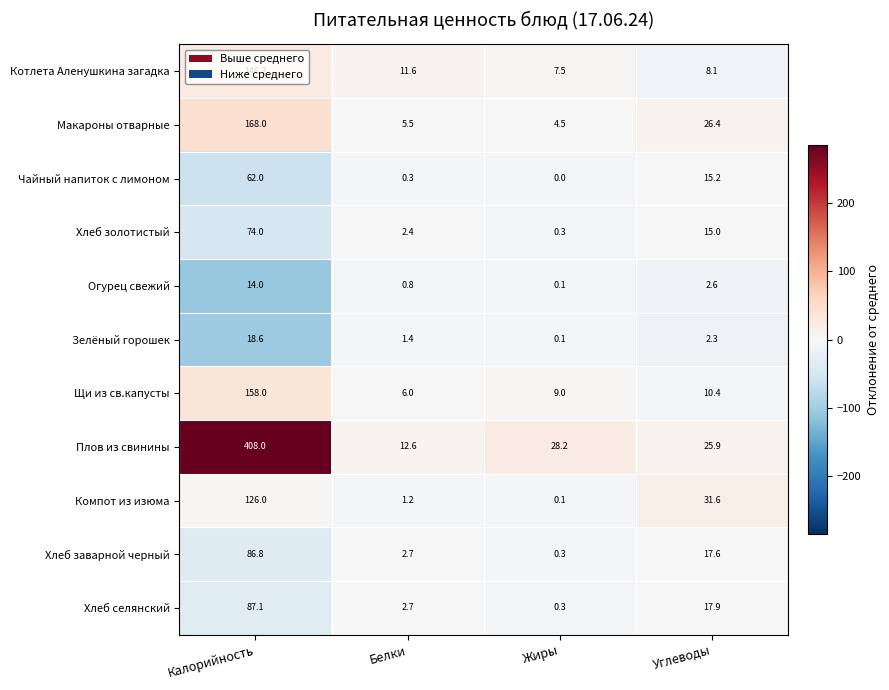

Which series changed the most between Калорийность and Белки?

Плов из свинины